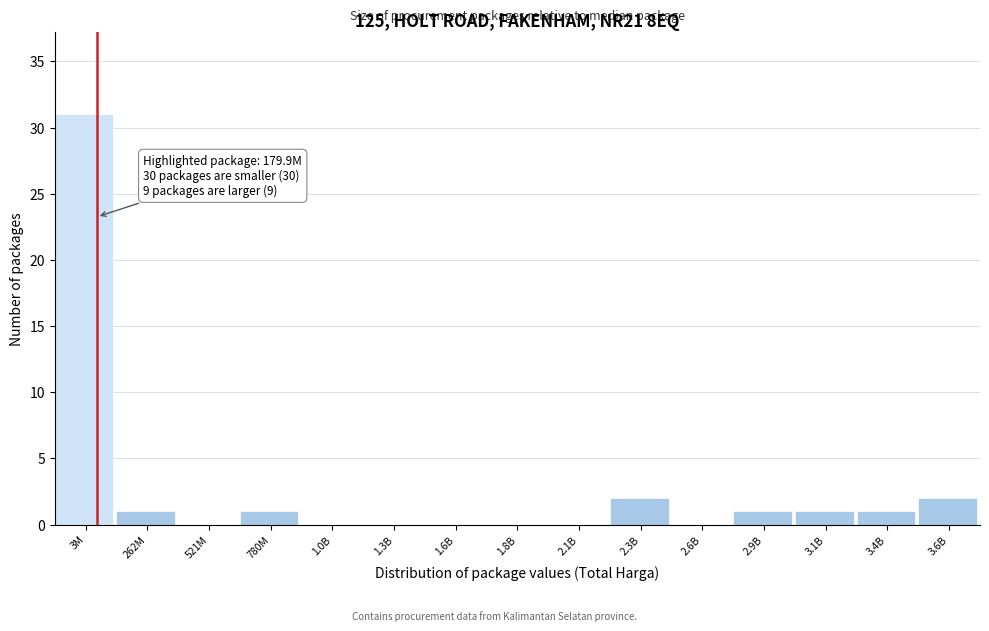

Reading left to right, extract all data points from this chart.

3M=31	262M=1	521M=0	780M=1	1.0B=0	1.3B=0	1.6B=0	1.8B=0	2.1B=0	2.3B=2	2.6B=0	2.9B=1	3.1B=1	3.4B=1	3.6B=2